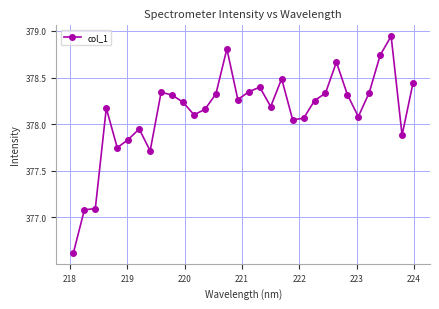

What is the smallest value displayed?

376.6